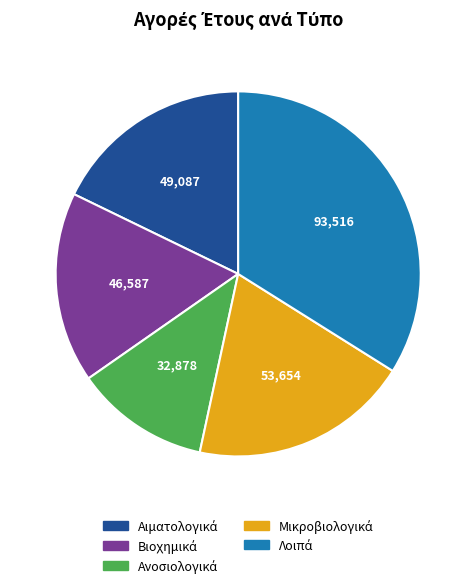

Is there any slice that represents more than half of the pie?

No